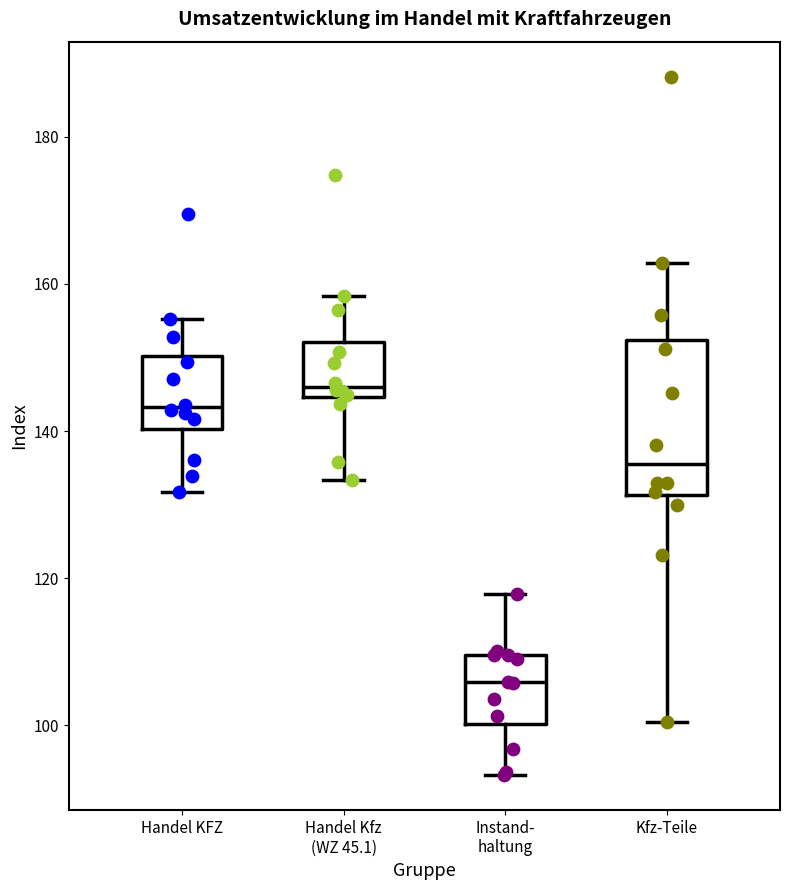

Where is the lower edge of the box for Instand- haltung on the y-axis? The values are not printed on the chart, so give them approximately, as read against the axis.

100